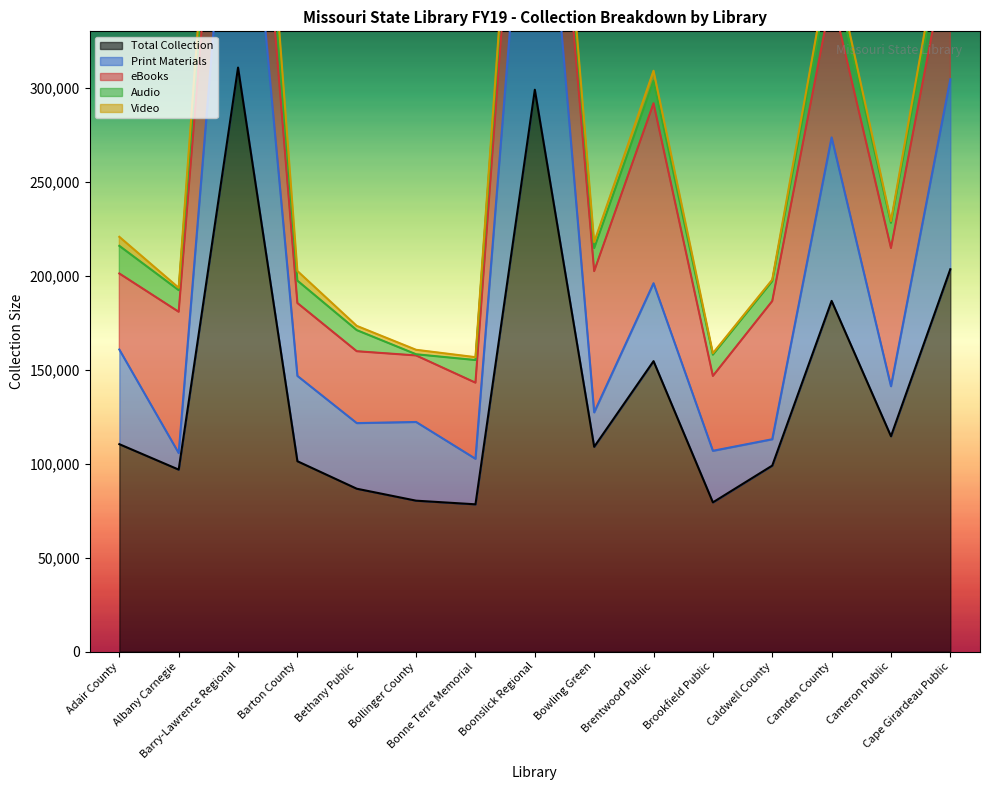

At which label does Audio reach its minimum?

Bollinger County